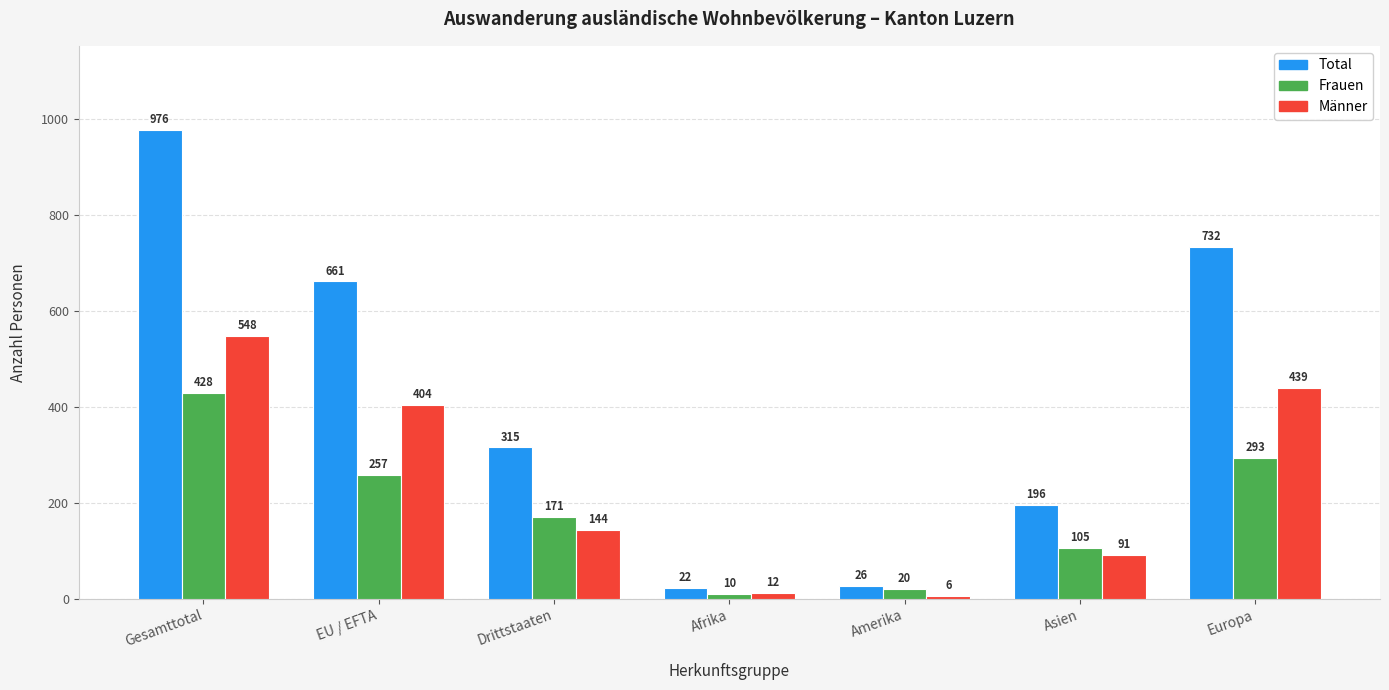

Rank the categories by Männer value from lowest to highest.

Amerika, Afrika, Asien, Drittstaaten, EU / EFTA, Europa, Gesamttotal